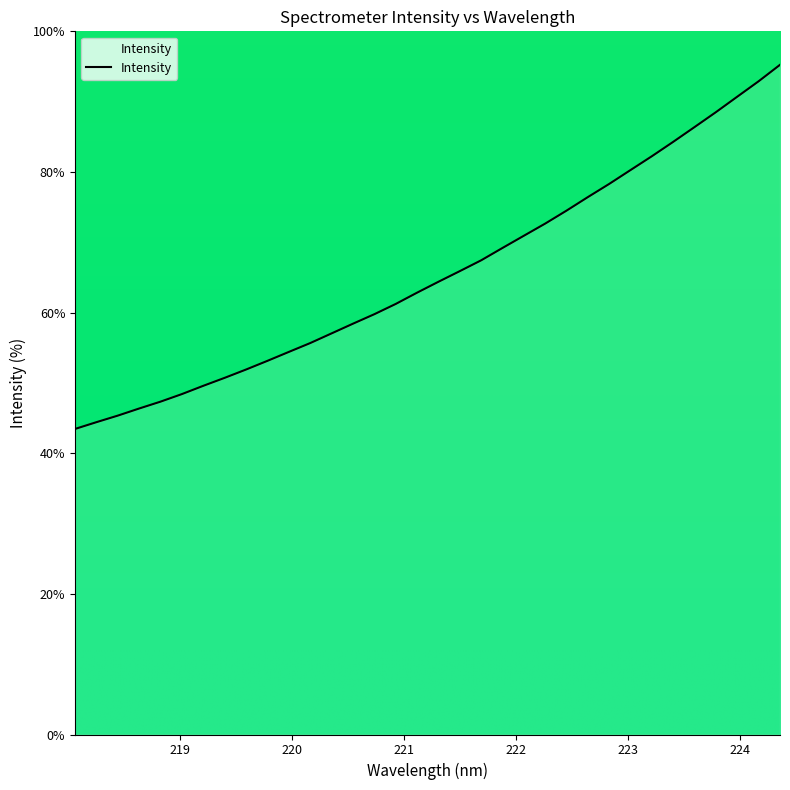

Rank the categories by value from highest to lowest.

224.3616, 224.1709, 223.9802, 223.7895, 223.5987, 223.408, 223.2172, 223.0264, 222.8355, 222.6447, 222.4538, 222.263, 222.0721, 221.8812, 221.6902, 221.4993, 221.3083, 221.1174, 220.9264, 220.7354, 220.5444, 220.3533, 220.1623, 219.9712, 219.7801, 219.589, 219.3979, 219.2067, 219.0156, 218.8244, 218.6332, 218.442, 218.2508, 218.0596